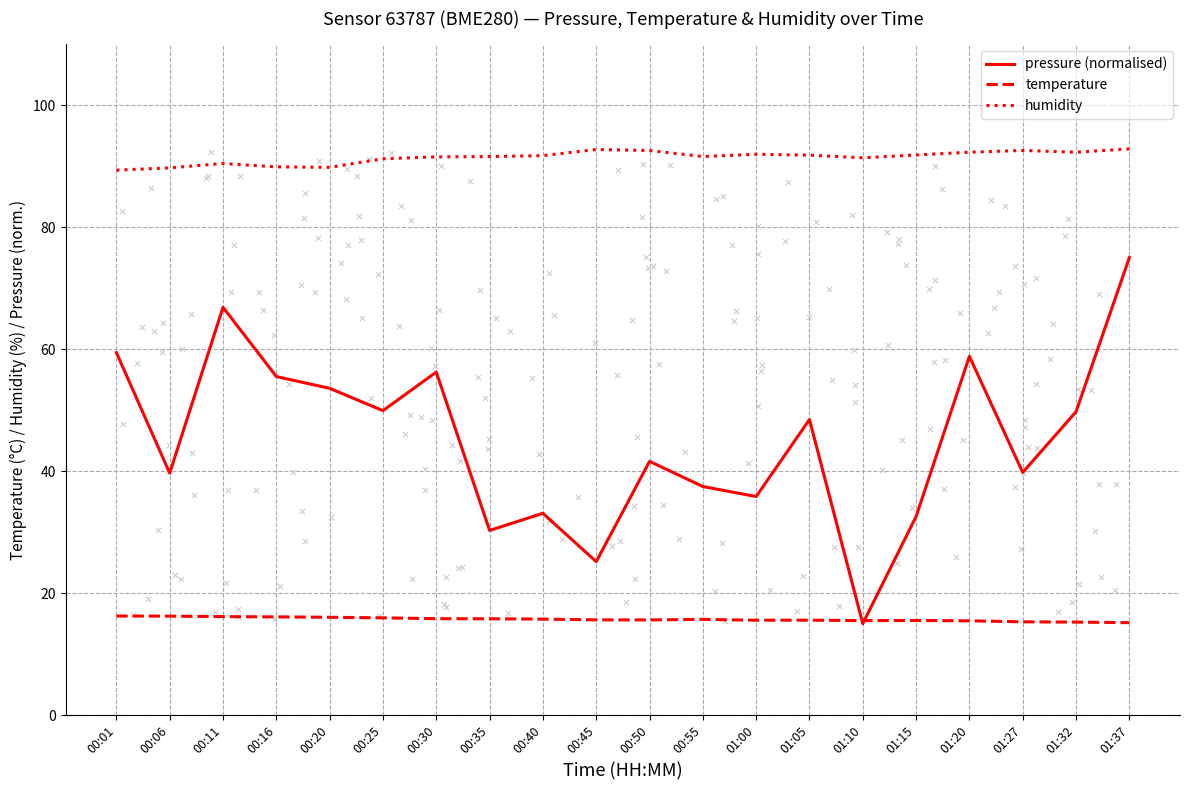

Which series has the largest total across all categories?

humidity